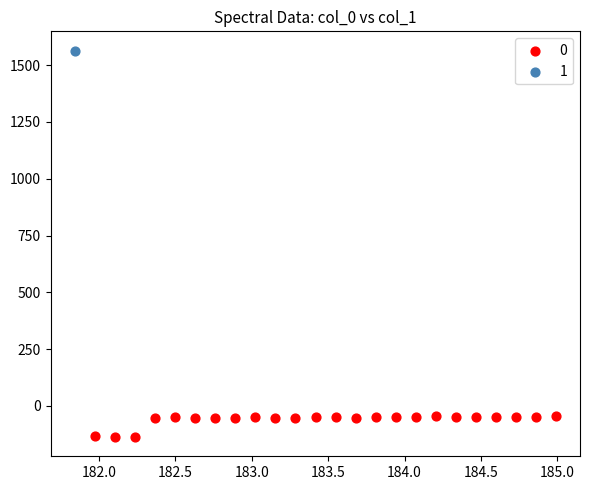

What are all the series names shown in the legend?

0, 1